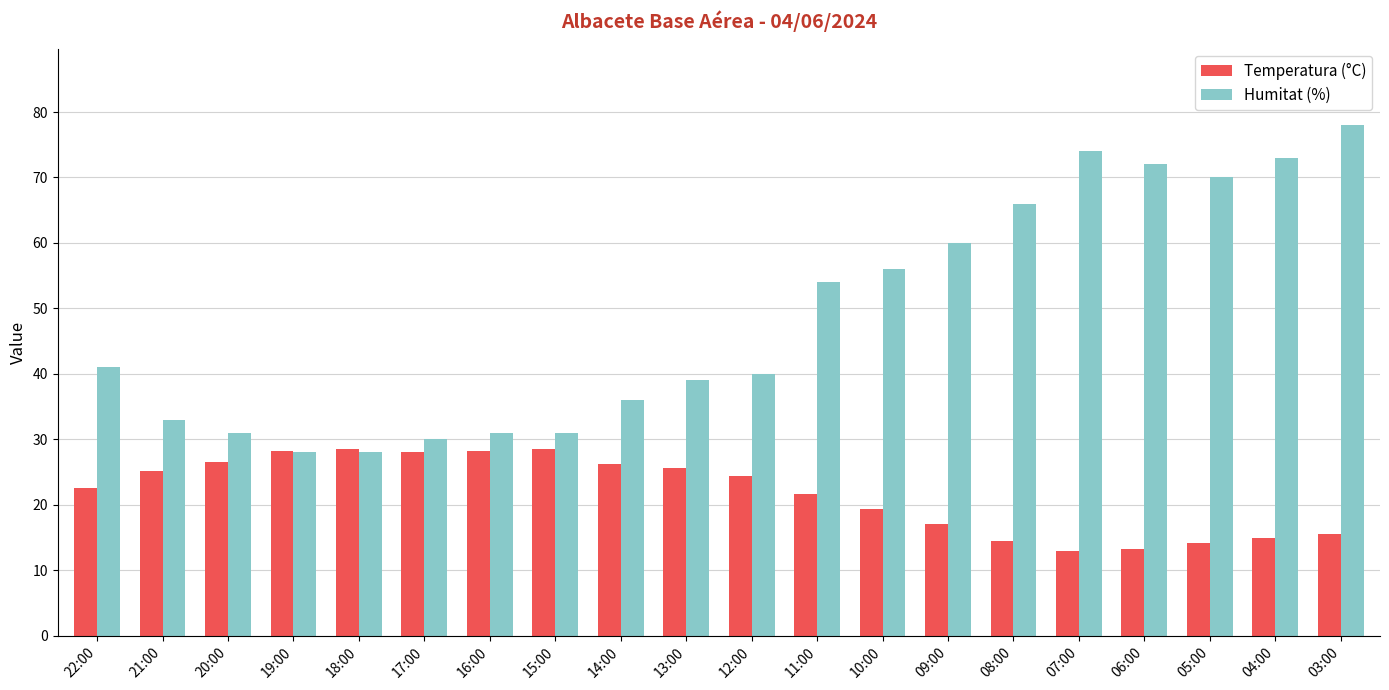

Read the Temperatura (°C) value at 10:00.

19.3